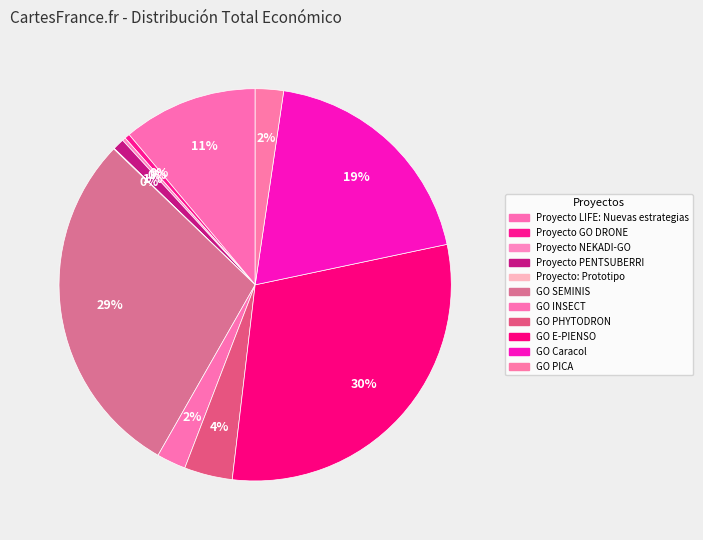

Does Proyecto: Prototipo account for over 50% of the chart?

No